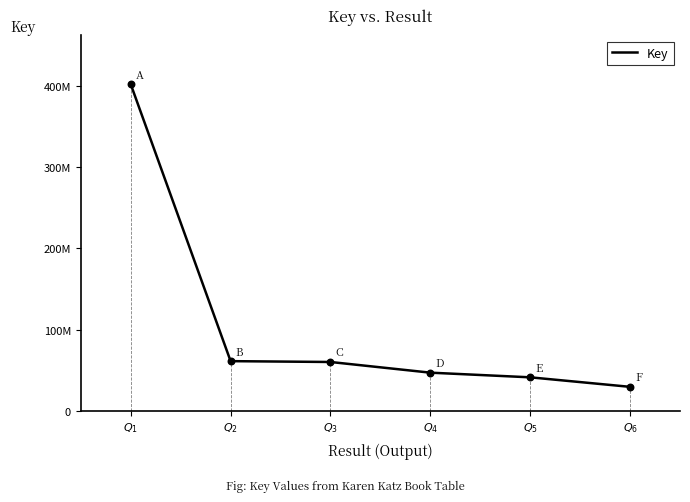

Which has a higher value, $Q_{5}$ or $Q_{3}$?

$Q_{3}$